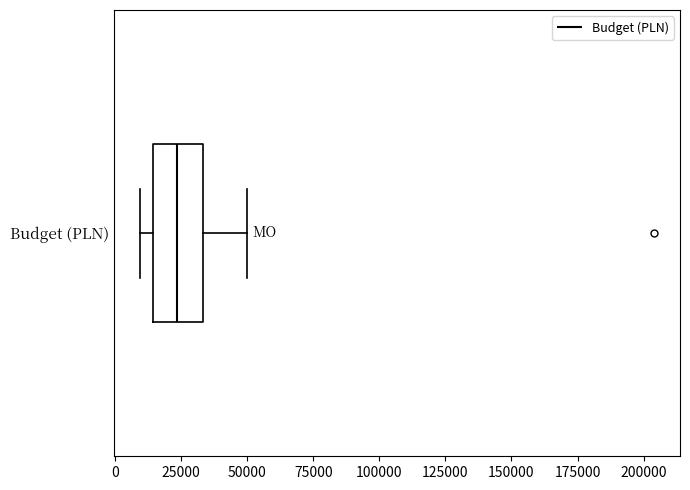

Transcribe this box plot: give where the median line is, the range the box spans, and where the two whiskers end, as read against the x-axis. The values are not printed on the chart, so give them approximately, as read against the axis.

median 25000, box 15000 to 35000, whiskers 10000 to 50000